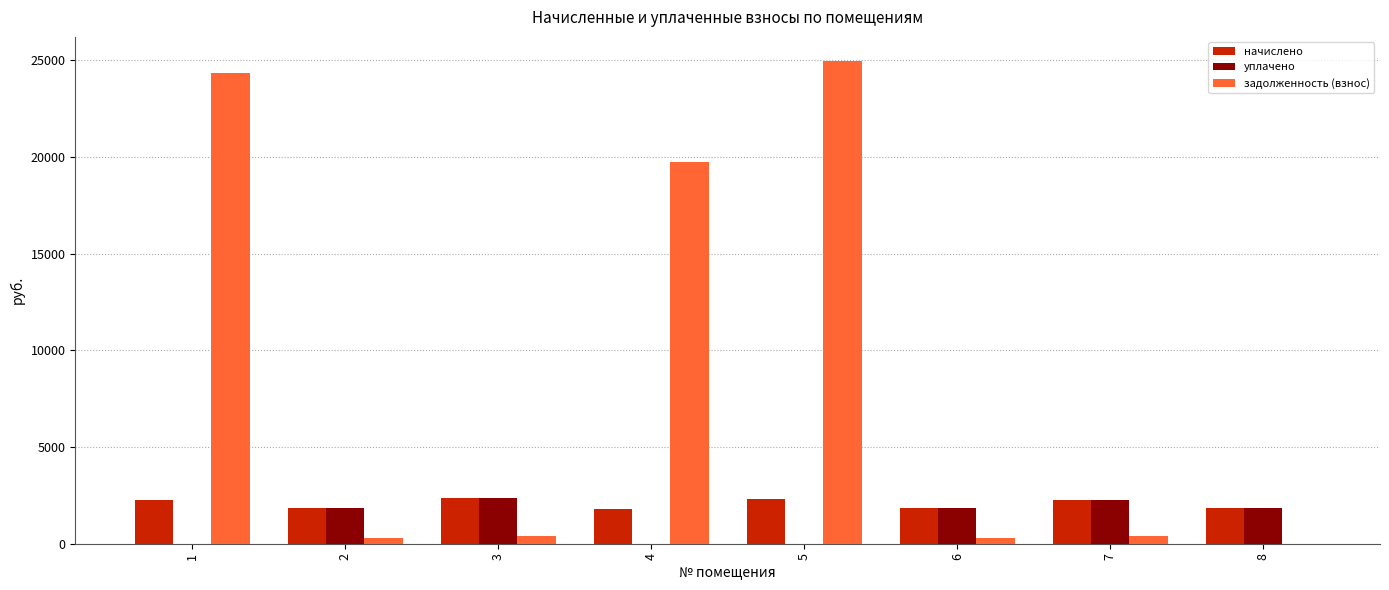

Does the chart contain stacked bars?

No